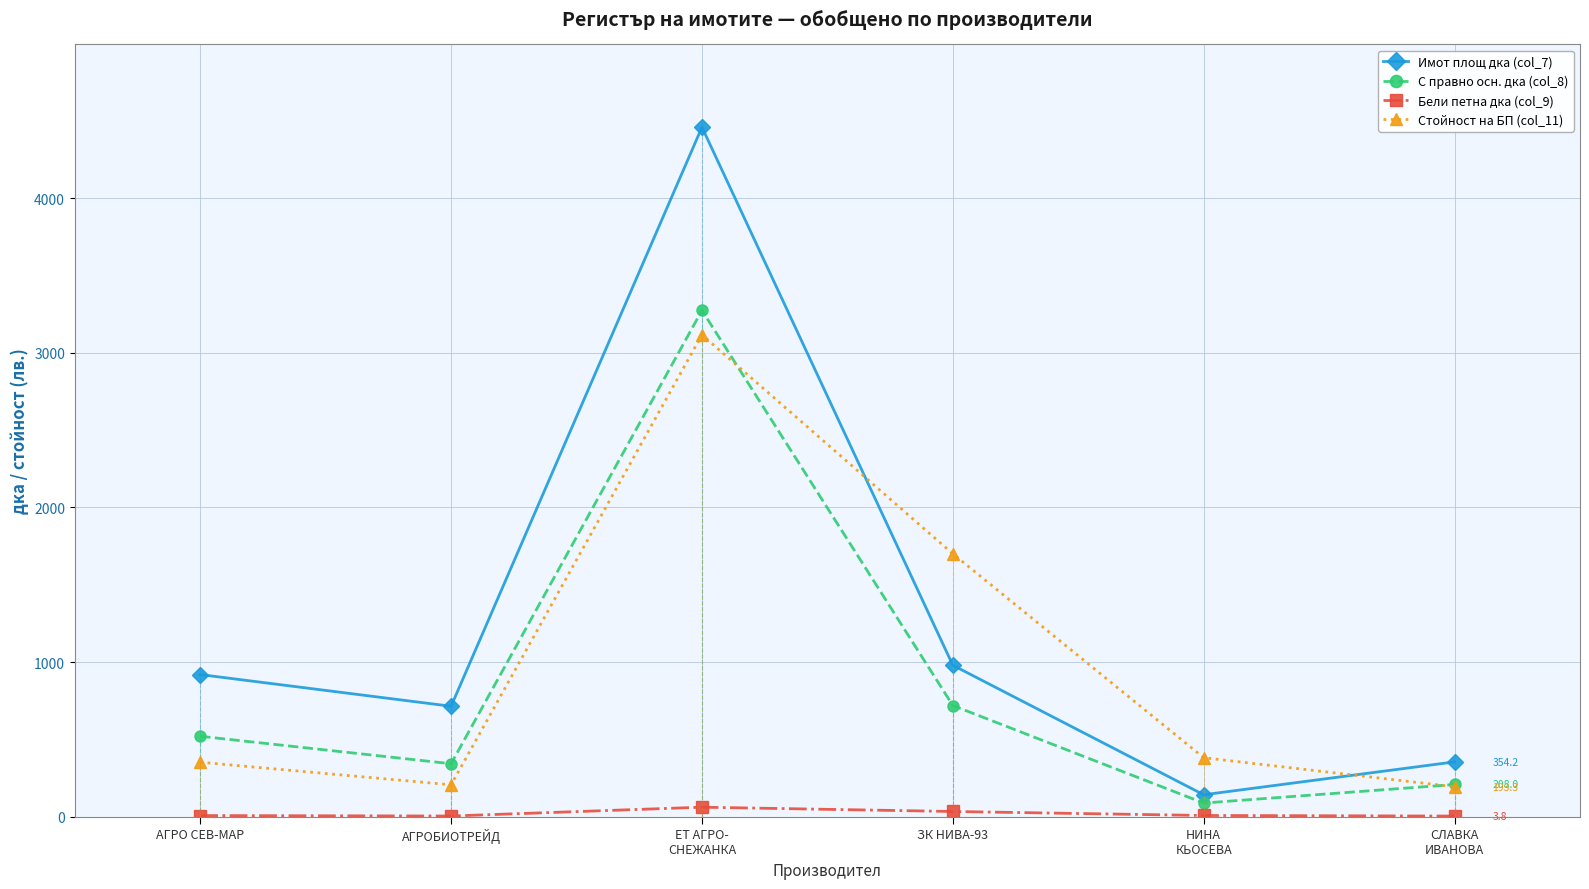

True or false: С правно осн. дка (col_8) and Имот площ дка (col_7) cross at least once.

False